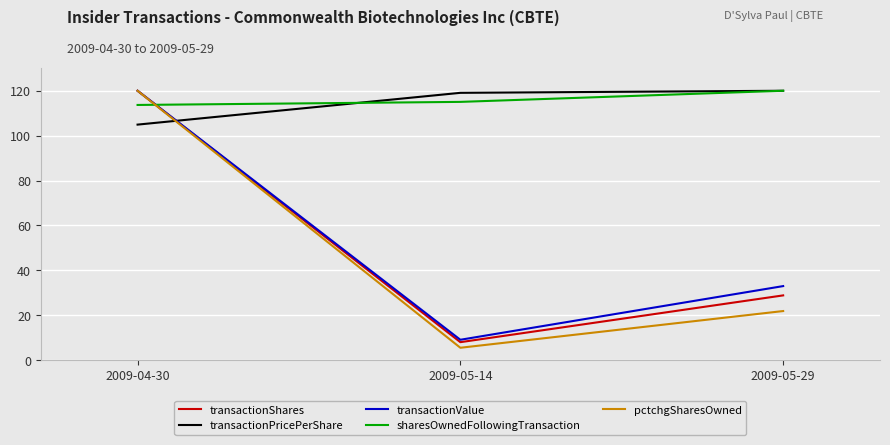

Reading left to right, transcribe all the data shown in this chart.

transactionShares: 2009-04-30=120.0	2009-05-14=7.9	2009-05-29=28.8
transactionPricePerShare: 2009-04-30=104.9	2009-05-14=119.1	2009-05-29=120.0
transactionValue: 2009-04-30=120.0	2009-05-14=9.0	2009-05-29=32.9
sharesOwnedFollowingTransaction: 2009-04-30=113.7	2009-05-14=115.0	2009-05-29=120.0
pctchgSharesOwned: 2009-04-30=120.0	2009-05-14=5.5	2009-05-29=21.8